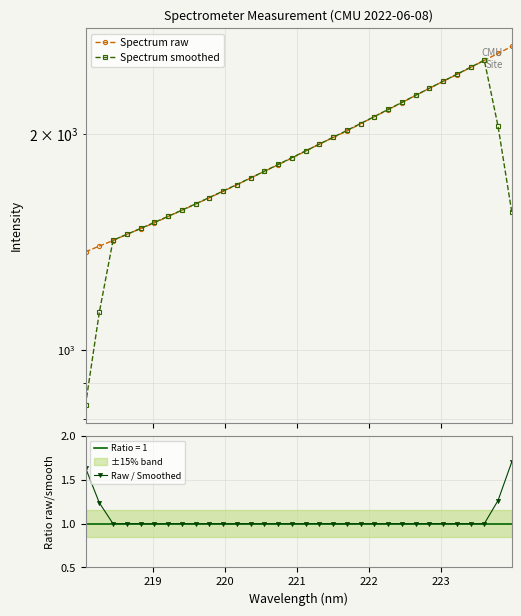

What is the lowest value of the Raw / Smoothed series?

1.0